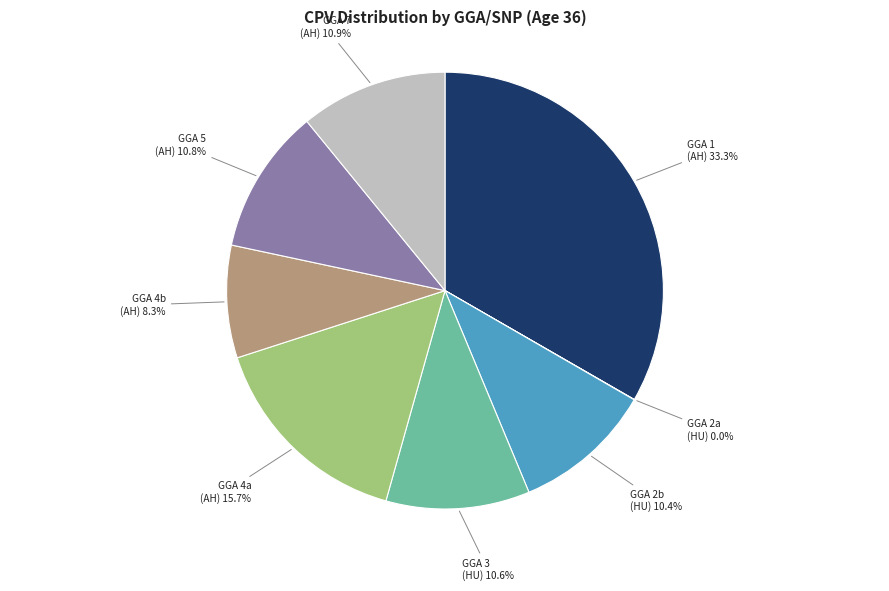

To the nearest percent, what is the difference between the largest and smallest slice percentages?

33%